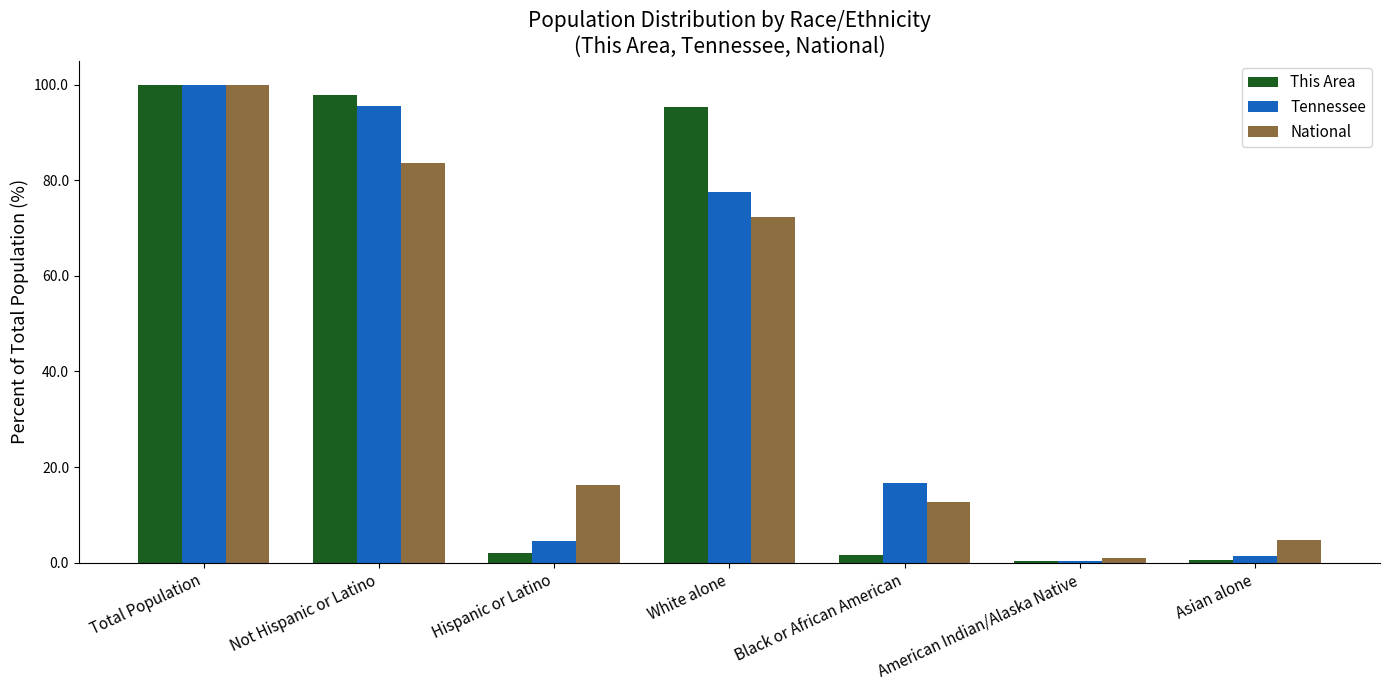

At which label does National first exceed 16?

Total Population